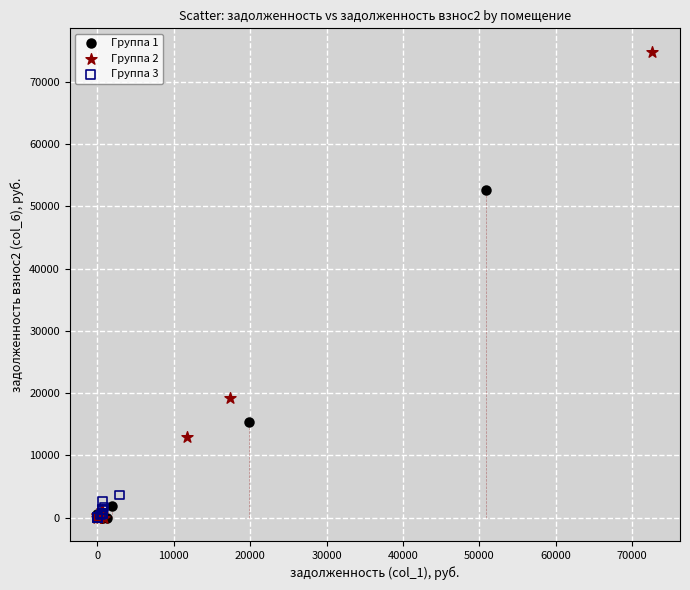

Which series reaches the maximum Y coordinate?

Группа 2